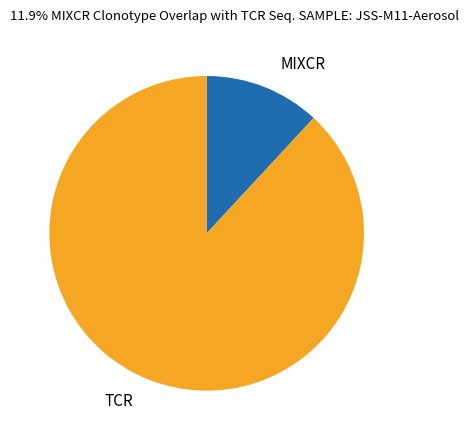

Does any single category account for the majority?

Yes